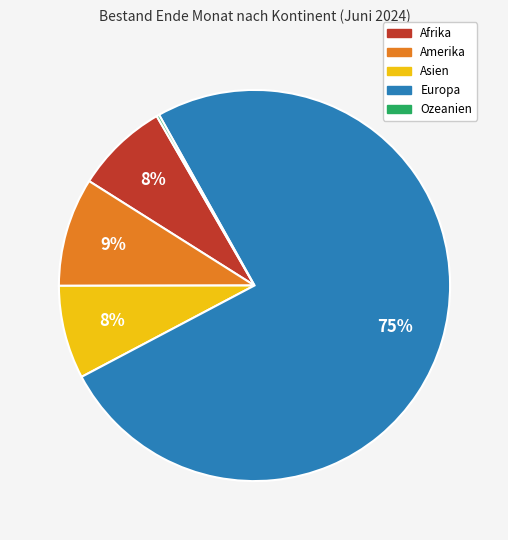

Do Afrika and Europa together represent more than half of the pie?

Yes